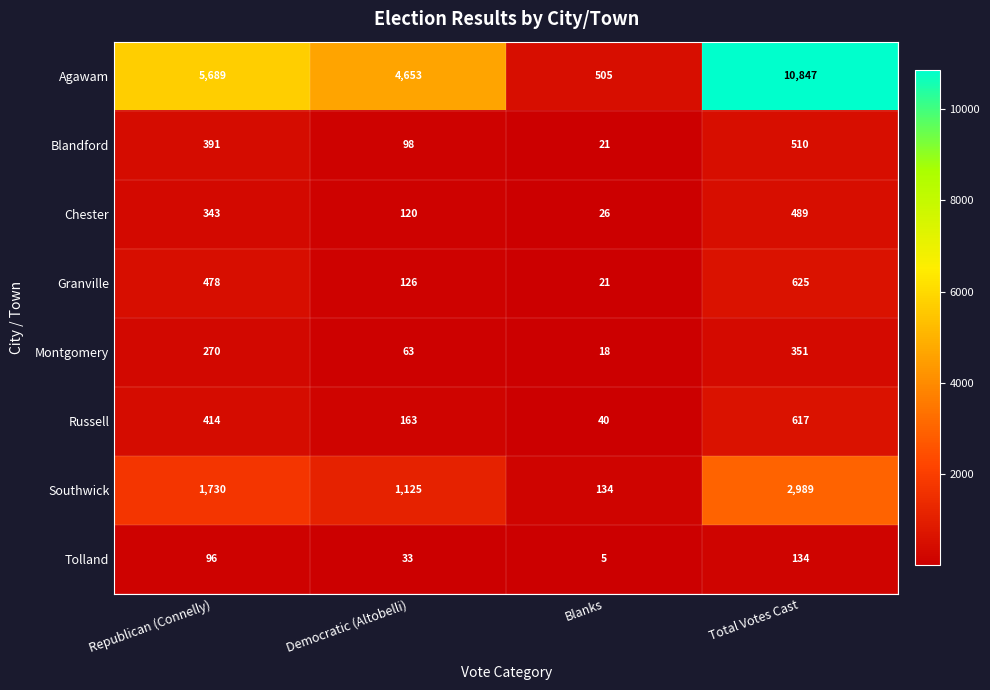

Which series changed the most between Democratic (Altobelli) and Blanks?

Agawam